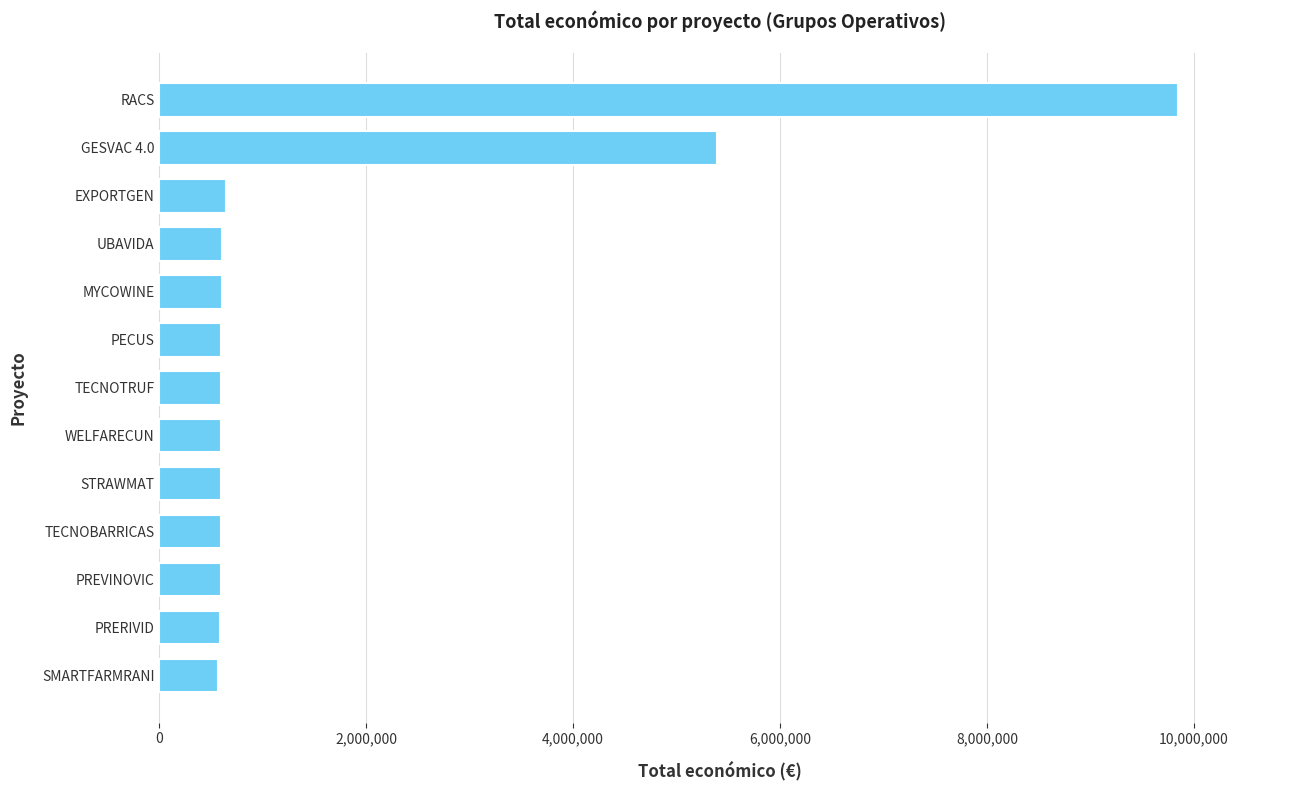

What value does the data have at UBAVIDA?

607342